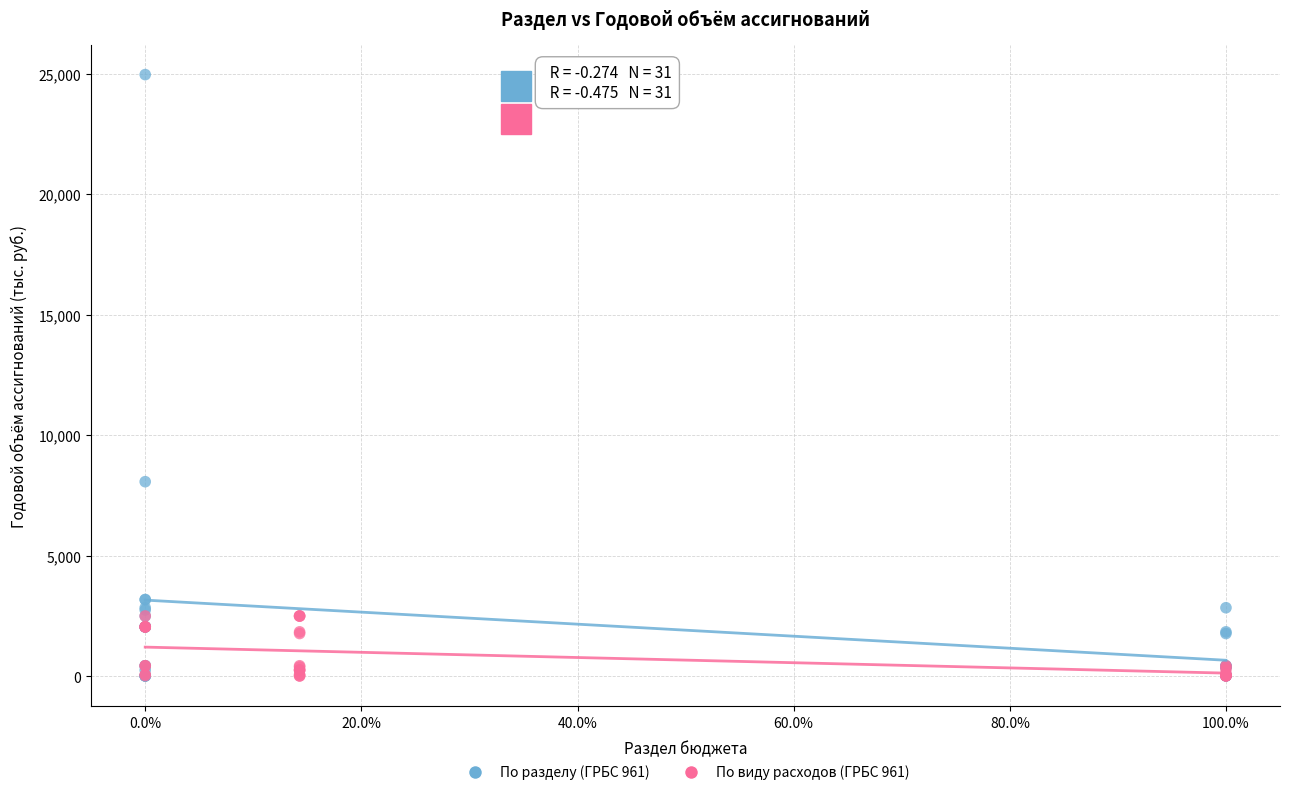

Which series reaches the maximum Y coordinate?

По разделу (ГРБС 961)